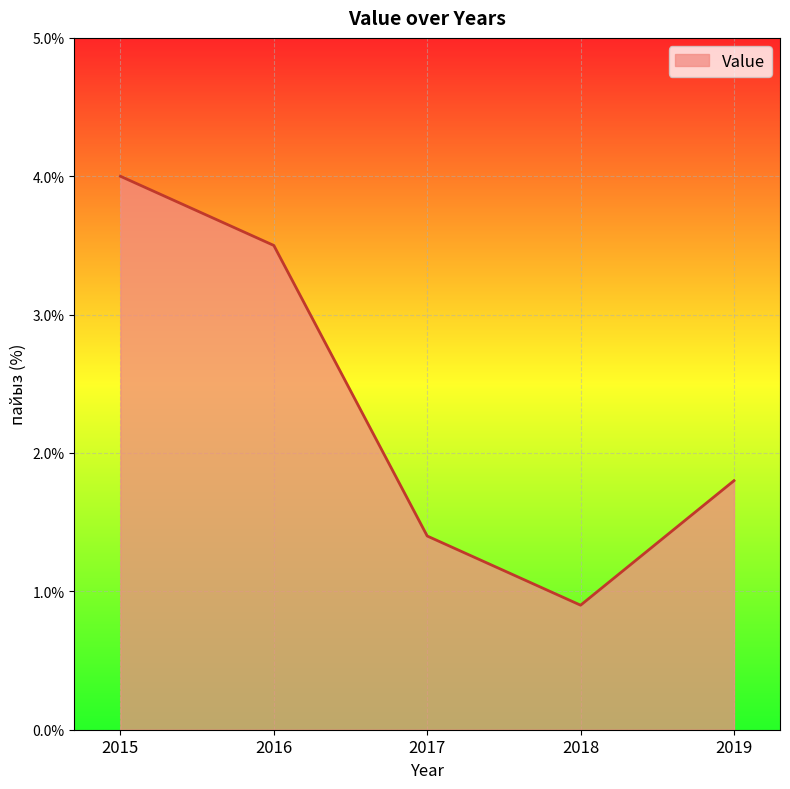

Rank the categories by value from lowest to highest.

2018, 2017, 2019, 2016, 2015